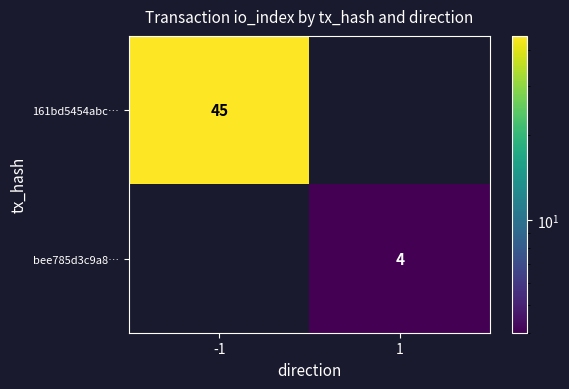

The value of 161bd5454abc… at -1 is 45. True or false?

True